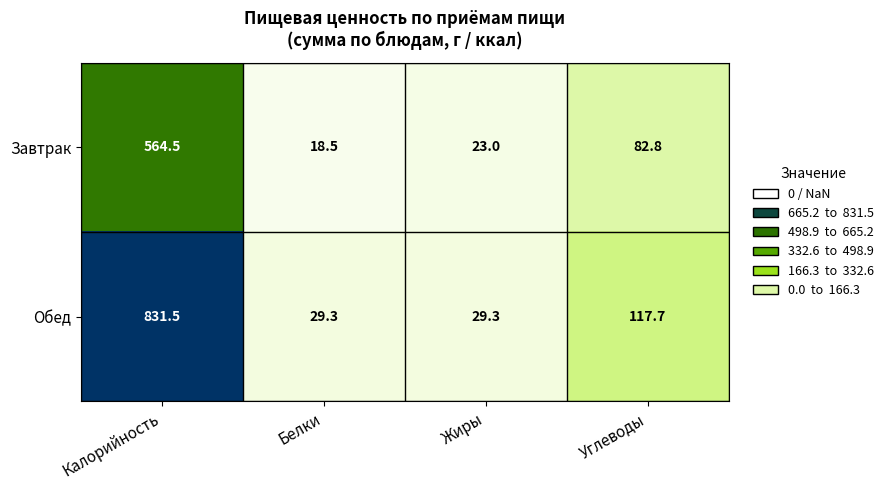

The value of Обед at Жиры is 9.7. True or false?

False